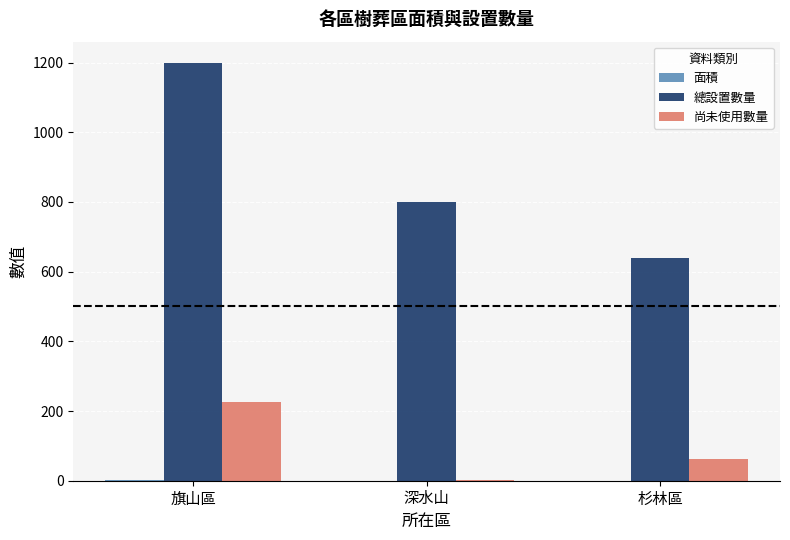

At which label is 尚未使用數量 closest to 113?

杉林區